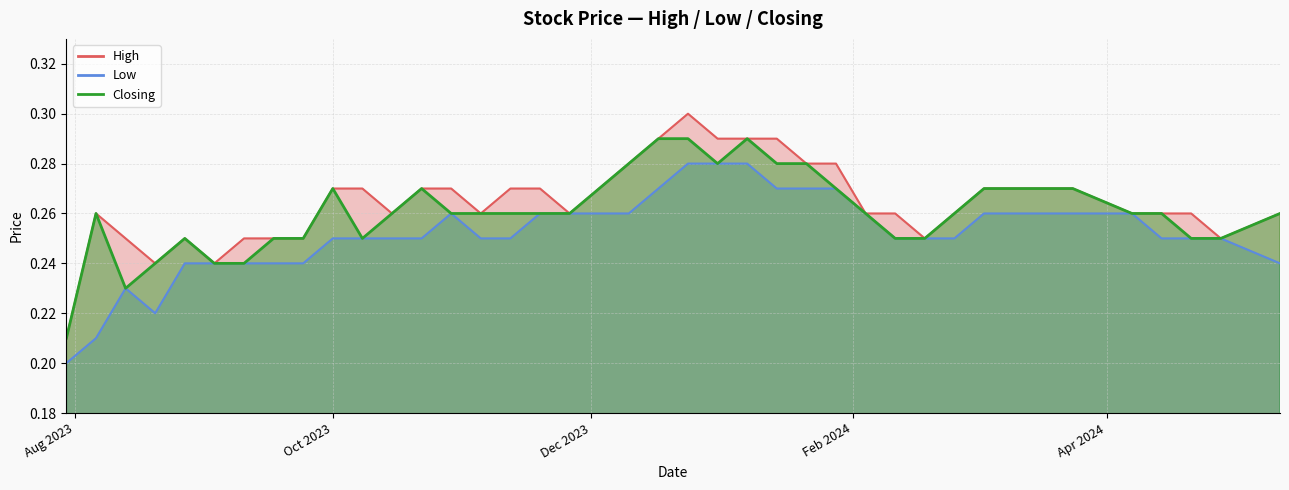

Does the chart display data point markers on the line(s)?

No